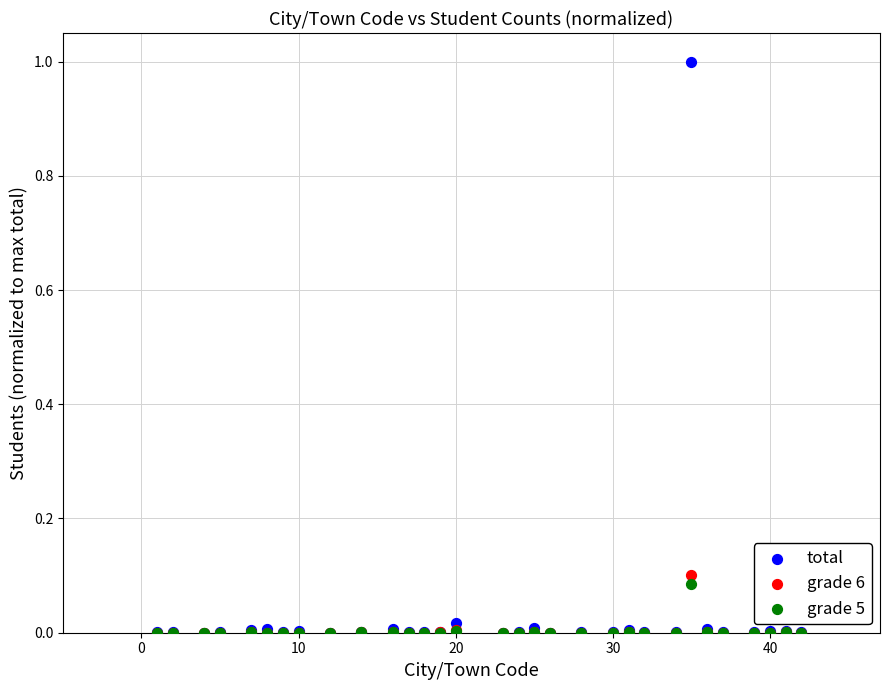

What are all the series names shown in the legend?

total, grade 6, grade 5